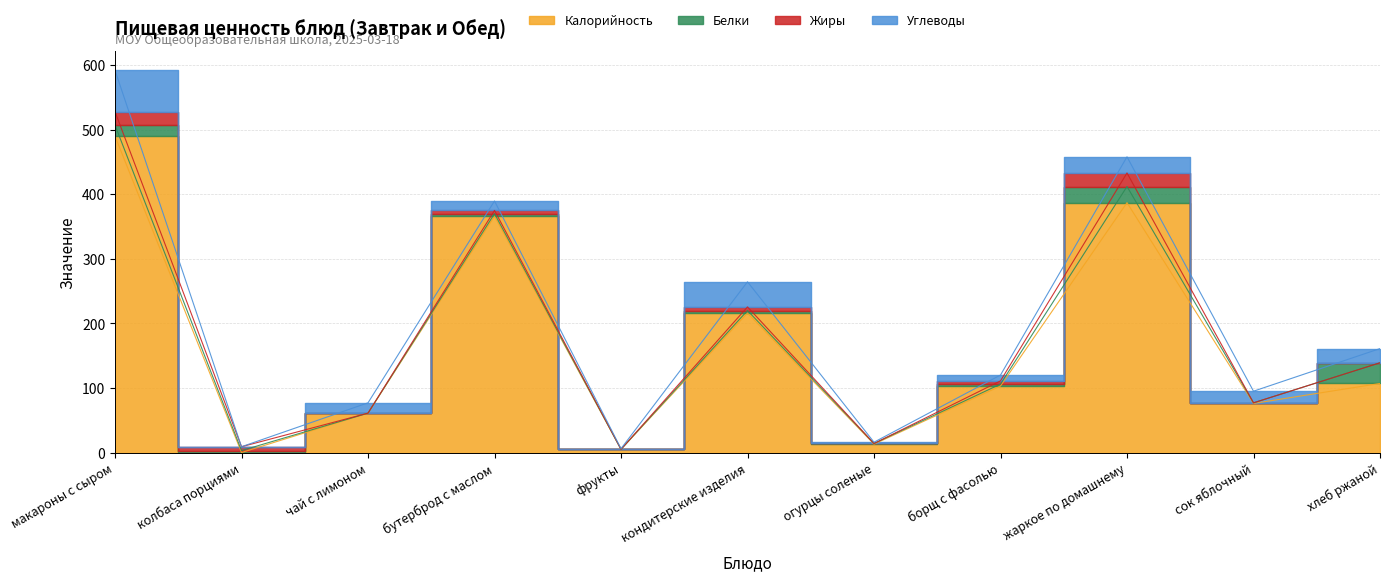

Which series changed the most between кондитерские изделия and жаркое по домашнему?

Калорийность